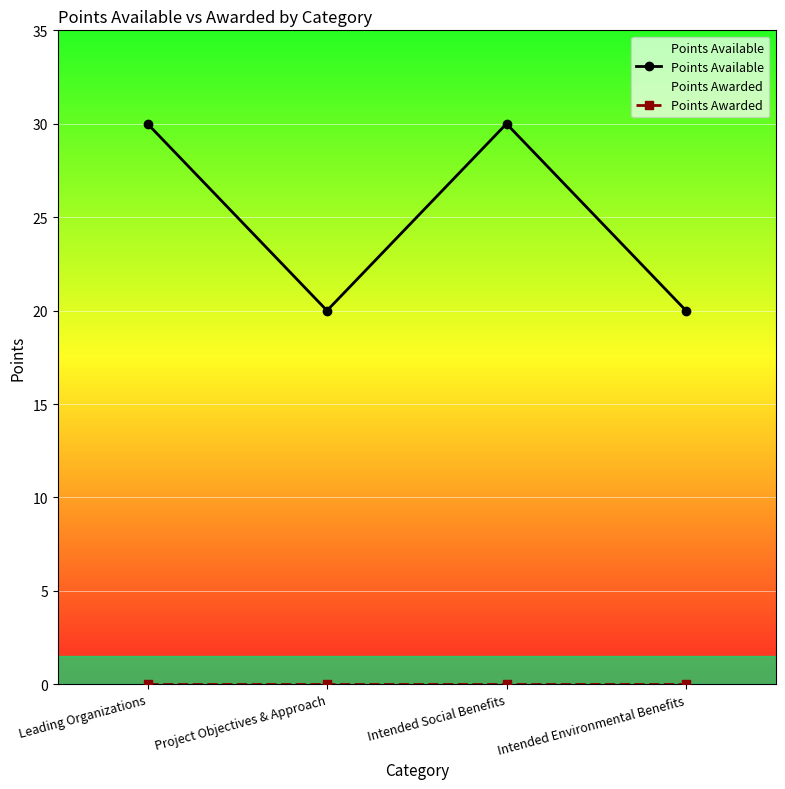

The Points Awarded series shows 0 at Project Objectives & Approach. True or false?

True